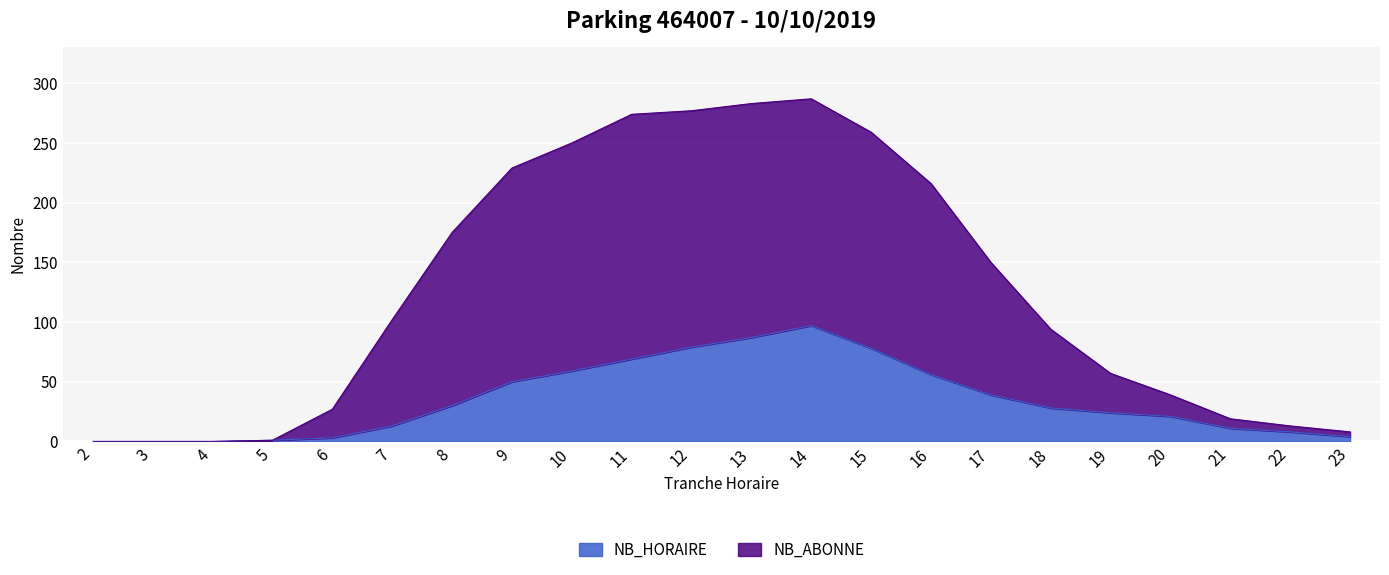

Where is the first local maximum for NB_ABONNE?

14